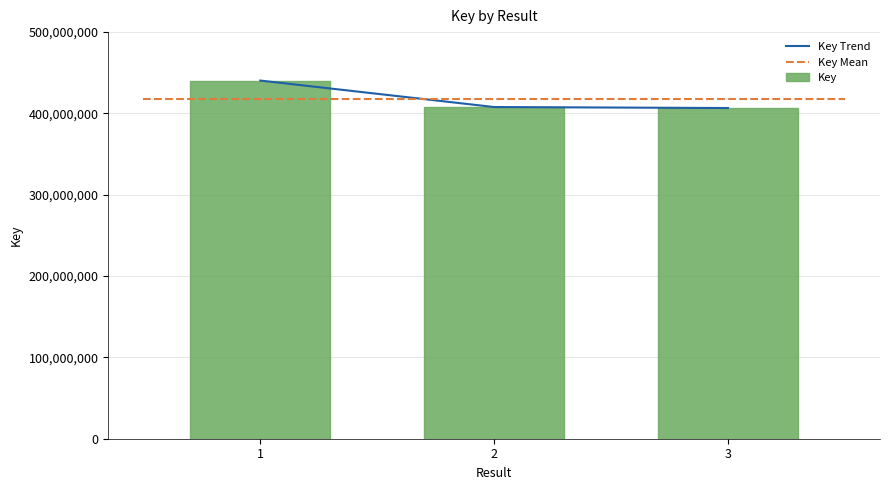

At which label is Key closest to 423529248?

2